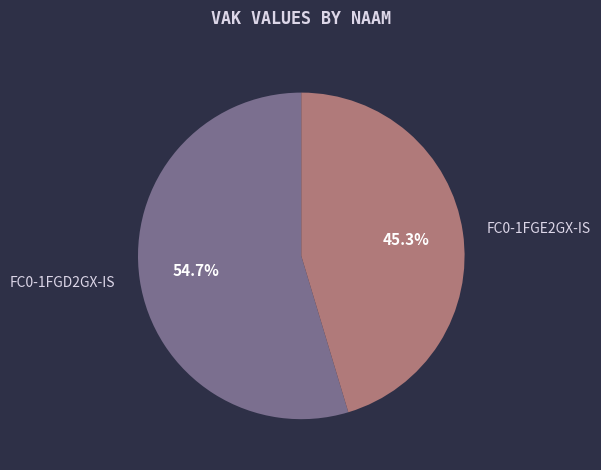

What is the ratio of the value at FC0-1FGD2GX-IS to the value at FC0-1FGE2GX-IS?

1.2